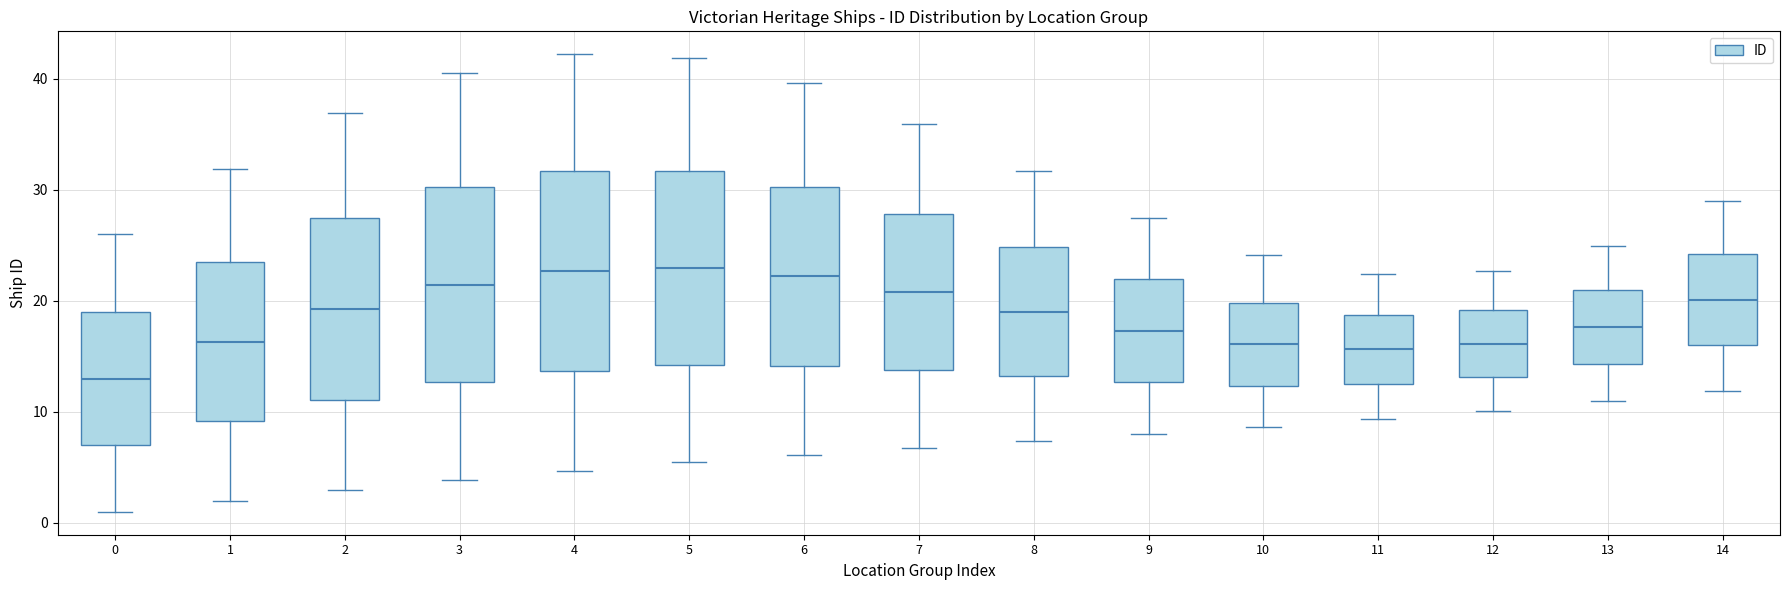

Reading left to right, transcribe this box plot: for each box, give where its median line is, the range the box spans, and where its two whiskers end, as read against the y-axis. The values are not printed on the chart, so give them approximately, as read against the axis.

0: median 13, box 7 to 19, whiskers 1 to 26
1: median 16, box 9 to 23, whiskers 2 to 32
2: median 19, box 11 to 27, whiskers 3 to 37
3: median 21, box 13 to 30, whiskers 4 to 41
4: median 23, box 14 to 32, whiskers 5 to 42
5: median 23, box 14 to 32, whiskers 5 to 42
6: median 22, box 14 to 30, whiskers 6 to 40
7: median 21, box 14 to 28, whiskers 7 to 36
8: median 19, box 13 to 25, whiskers 7 to 32
9: median 17, box 13 to 22, whiskers 8 to 27
10: median 16, box 12 to 20, whiskers 9 to 24
11: median 16, box 12 to 19, whiskers 9 to 22
12: median 16, box 13 to 19, whiskers 10 to 23
13: median 18, box 14 to 21, whiskers 11 to 25
14: median 20, box 16 to 24, whiskers 12 to 29